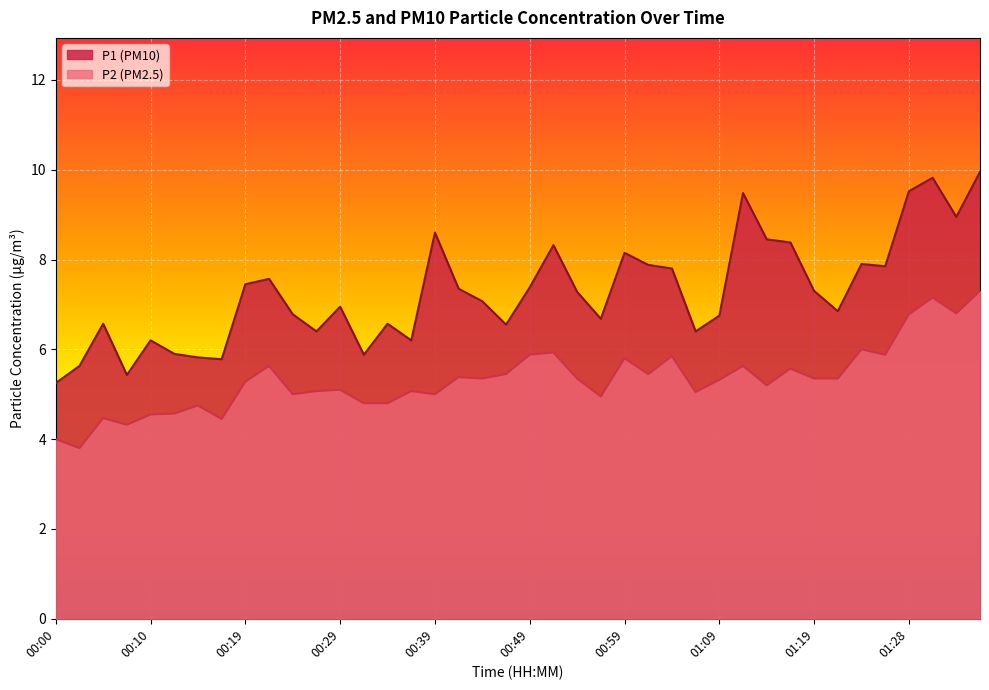

Reading right to left, extract all data points from this chart.

P1: 01:36=9.9	01:33=8.9	01:31=9.8	01:28=9.5	01:26=7.8	01:23=7.9	01:21=6.8	01:19=7.3	01:16=8.4	01:14=8.4	01:11=9.5	01:09=6.8	01:06=6.4	01:04=7.8	01:01=7.9	00:59=8.2	00:56=6.7	00:54=7.3	00:51=8.3	00:49=7.4	00:46=6.5	00:44=7.1	00:42=7.3	00:39=8.6	00:37=6.2	00:34=6.6	00:32=5.9	00:29=7.0	00:27=6.4	00:24=6.8	00:22=7.6	00:19=7.5	00:17=5.8	00:15=5.8	00:12=5.9	00:10=6.2	00:07=5.4	00:05=6.6	00:02=5.6	00:00=5.2
P2: 01:36=7.3	01:33=6.8	01:31=7.2	01:28=6.8	01:26=5.9	01:23=6.0	01:21=5.3	01:19=5.3	01:16=5.6	01:14=5.2	01:11=5.6	01:09=5.3	01:06=5.0	01:04=5.8	01:01=5.5	00:59=5.8	00:56=5.0	00:54=5.3	00:51=5.9	00:49=5.9	00:46=5.5	00:44=5.3	00:42=5.4	00:39=5.0	00:37=5.1	00:34=4.8	00:32=4.8	00:29=5.1	00:27=5.1	00:24=5.0	00:22=5.6	00:19=5.3	00:17=4.5	00:15=4.8	00:12=4.6	00:10=4.5	00:07=4.3	00:05=4.5	00:02=3.8	00:00=4.0